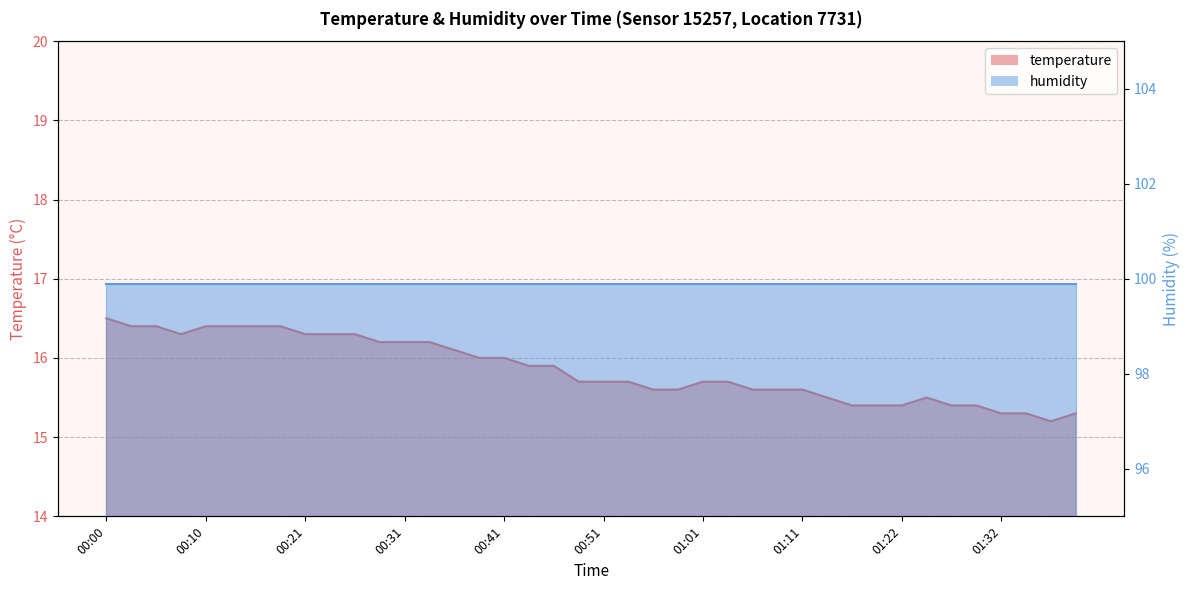

The value at 00:10 is 16.4. True or false?

True